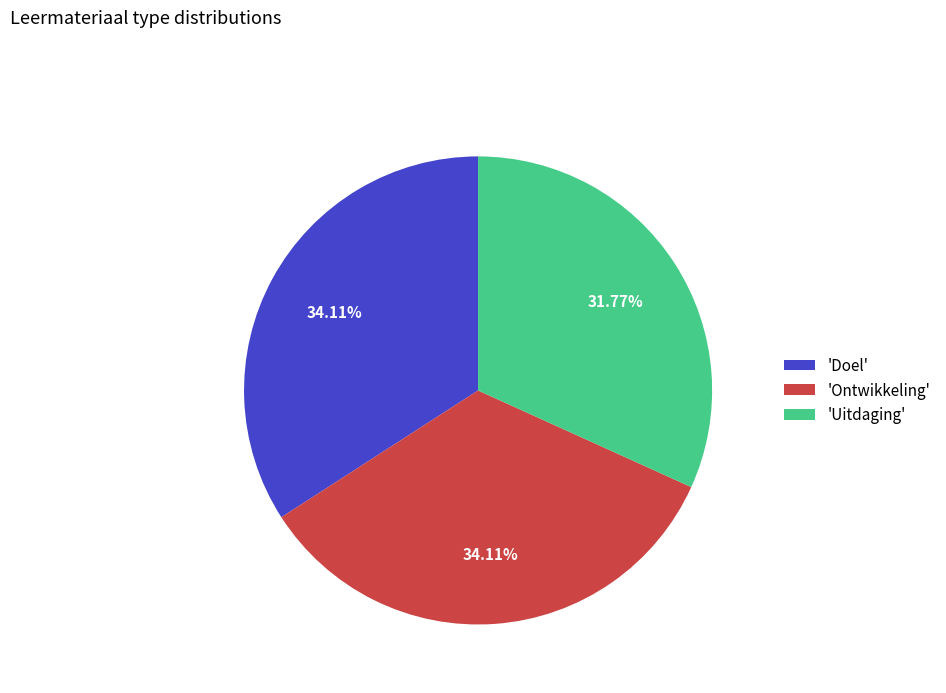

Is there a majority slice in this chart?

No